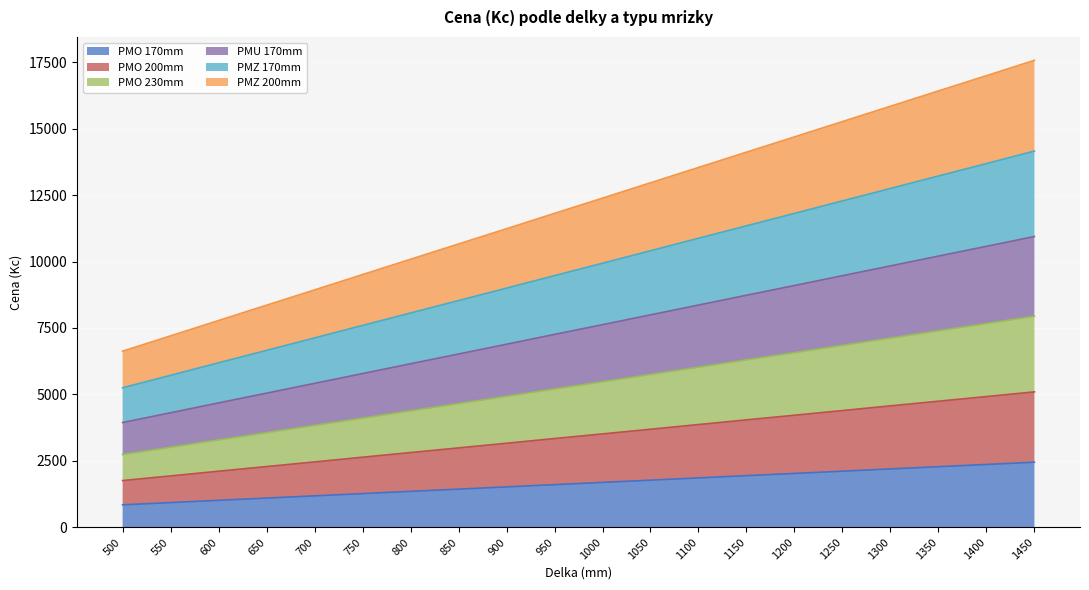

Read the PMO 170mm value at 1300, to the nearest 100.

2200